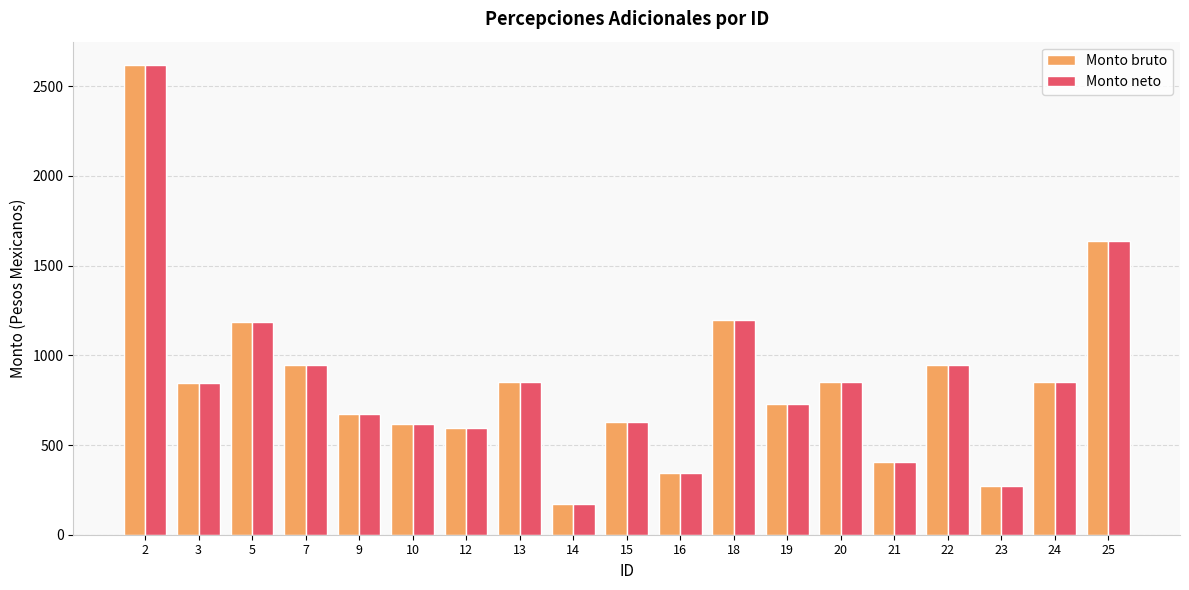

What is the total value across all series at 21?

811.0